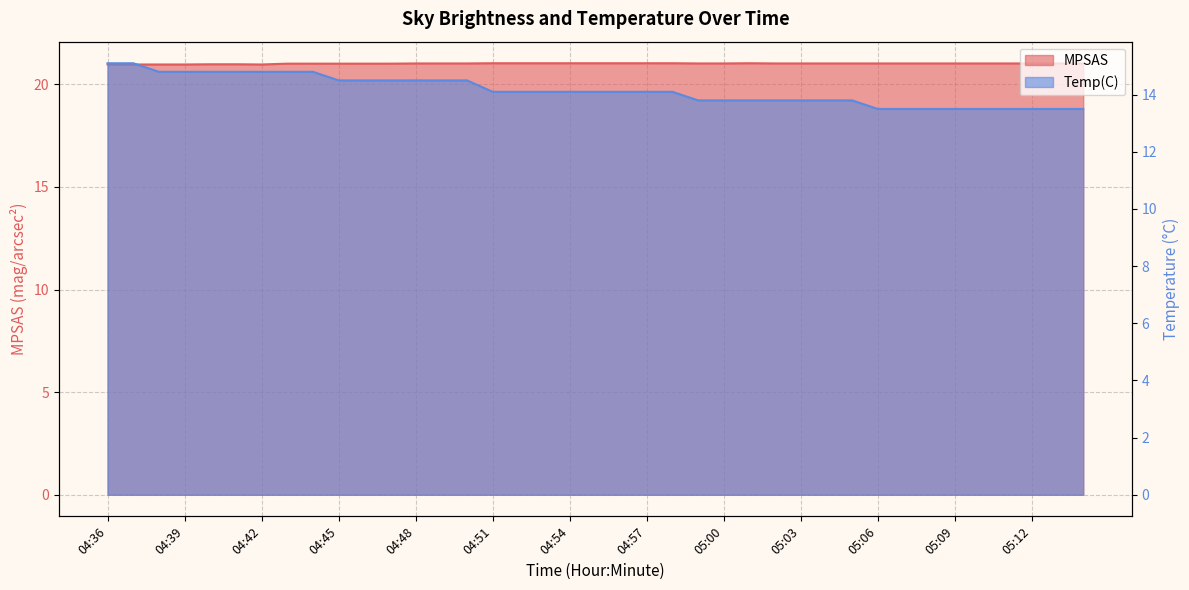

What are all the series names shown in the legend?

MPSAS, Temp(C)